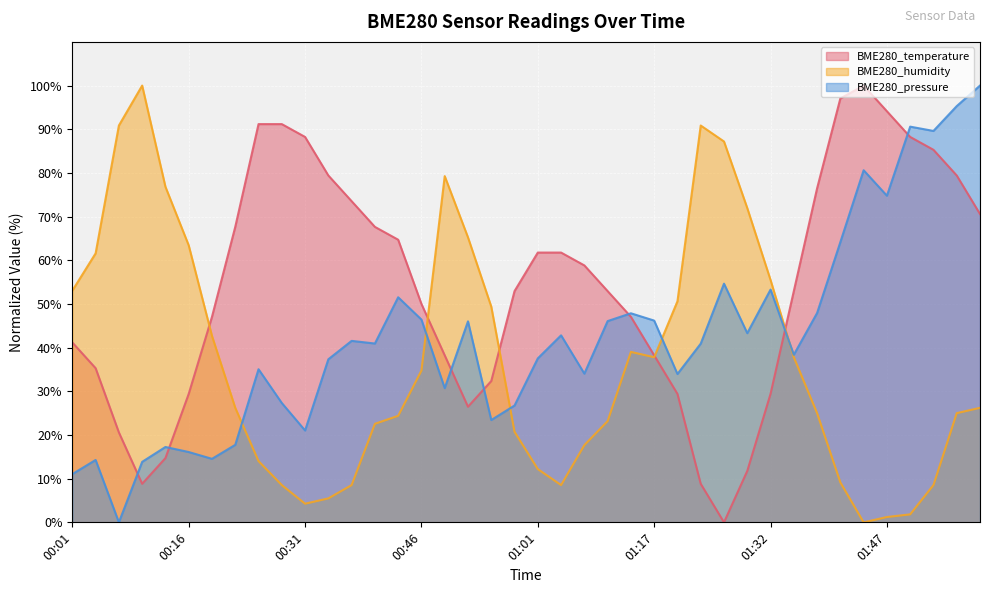

At how many categories does at least one series exceed 42?

40